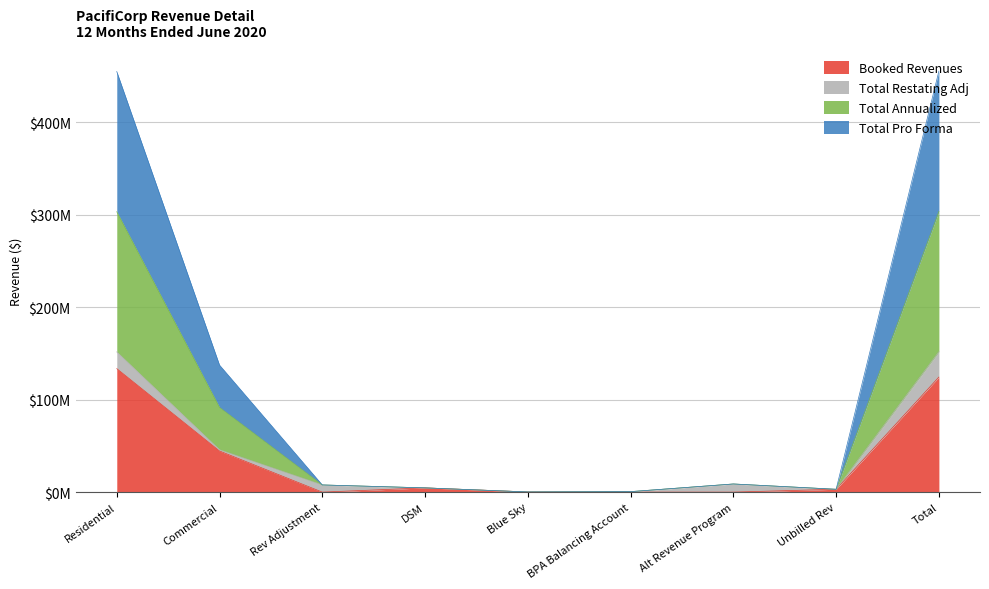

Is it true that Total Pro Forma equals 66538.0 at Blue Sky?

False